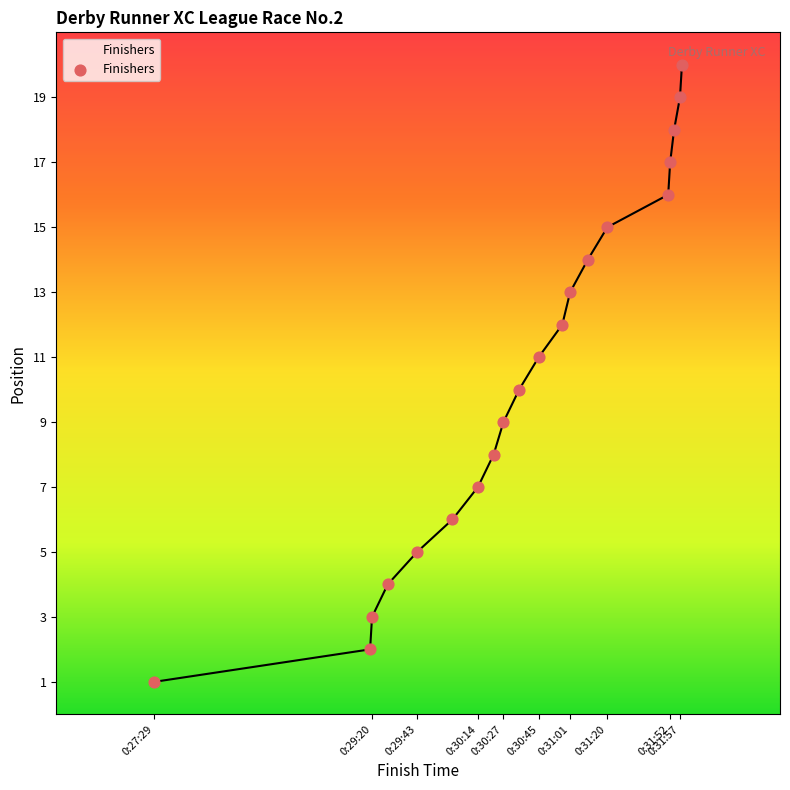

What is the maximum value shown in the chart?

20